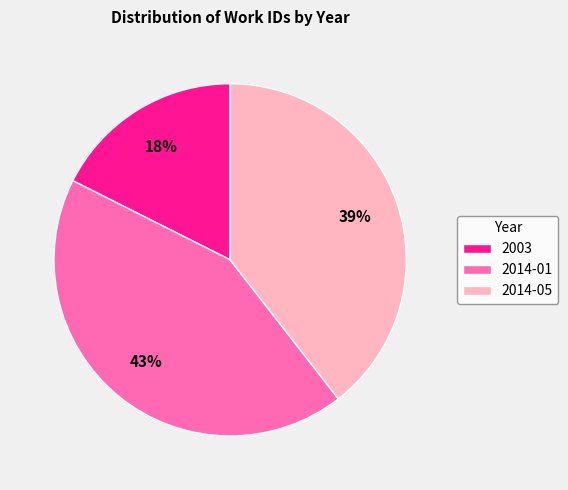

Count the number of slices in the pie.

3